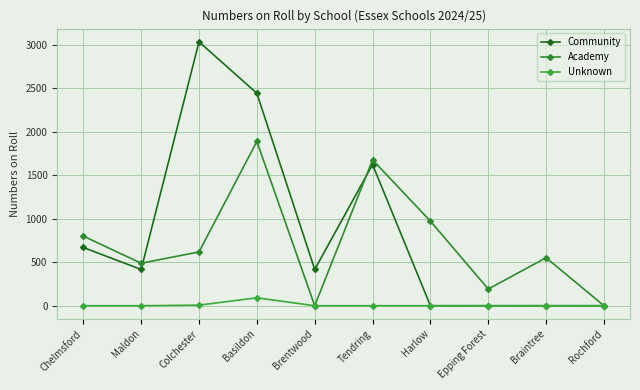

What is the label of the 1st point from the left?

Chelmsford